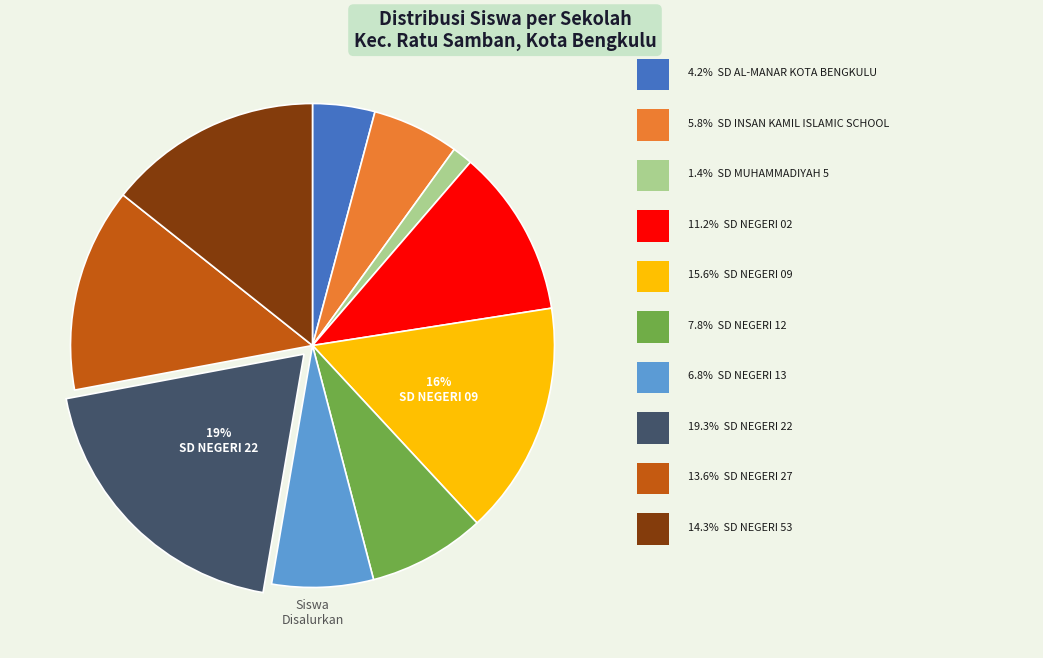

To the nearest percent, what is the difference between the largest and smallest slice percentages?

18%